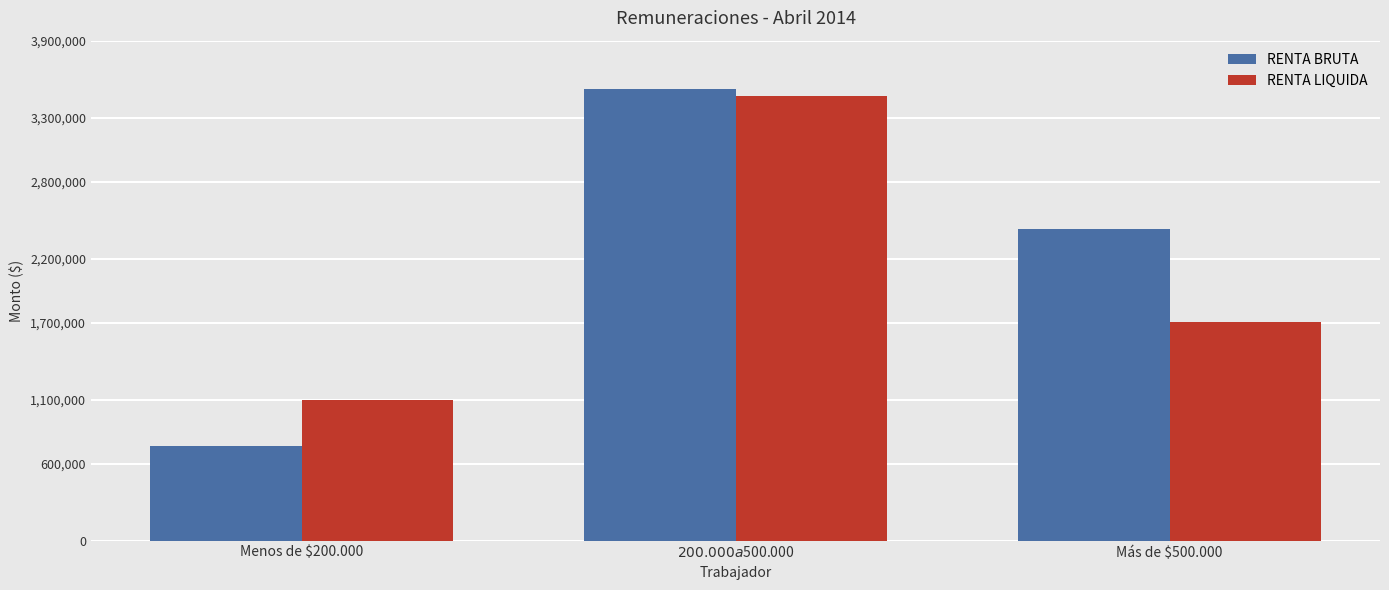

Is it true that RENTA BRUTA equals 740033 at Menos de $200.000?

True